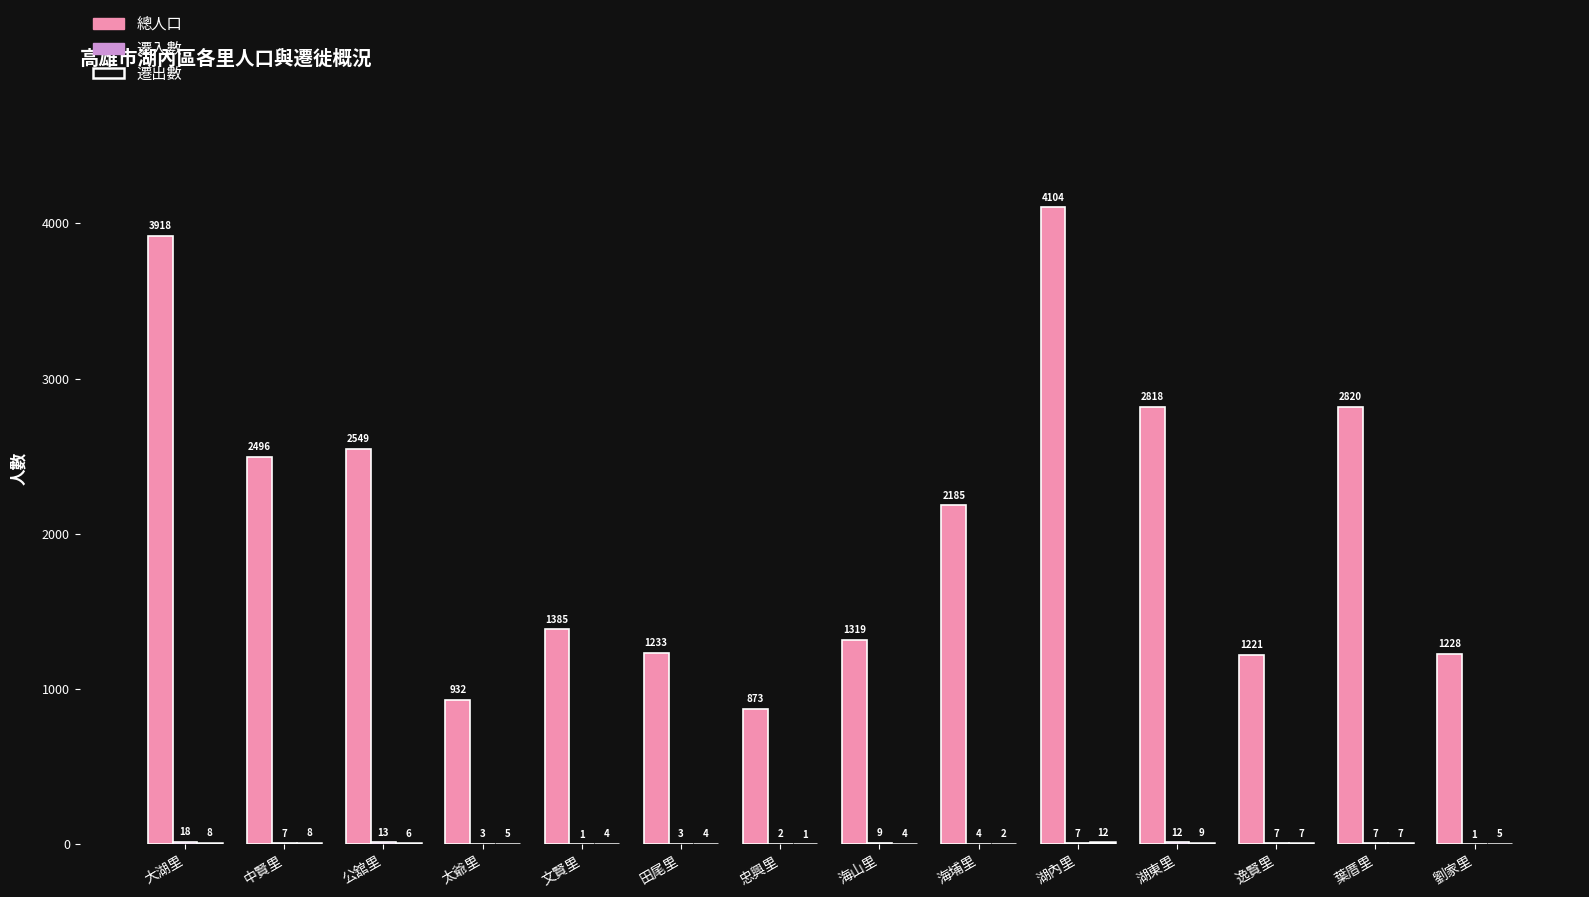

What is the greatest value displayed?

4104